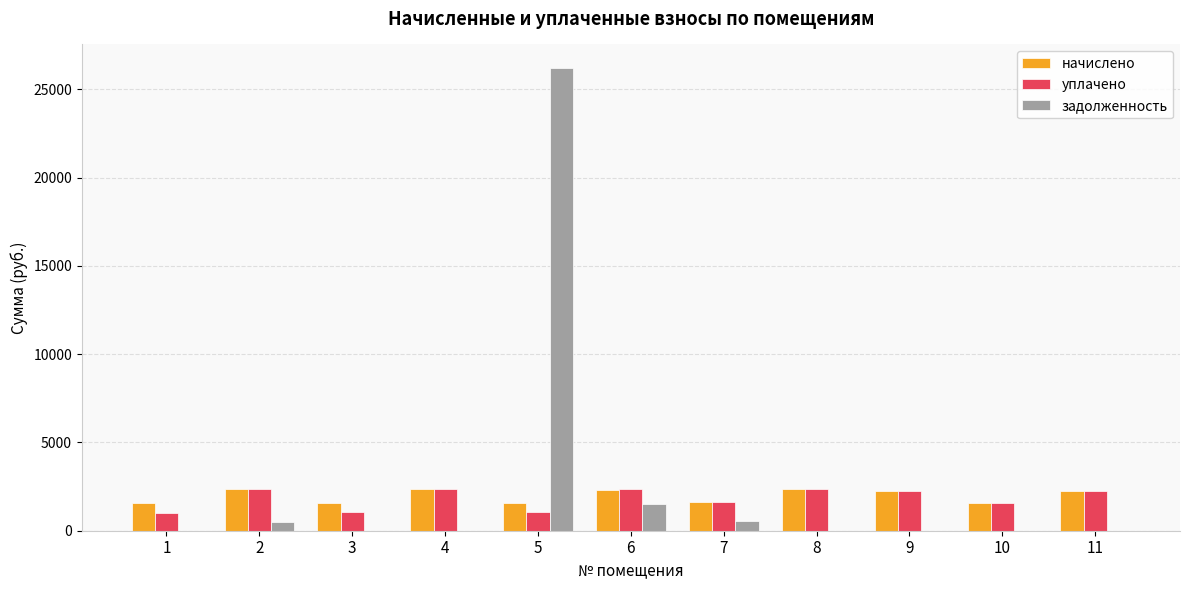

What is the sum of all задолженность values?

28756.2